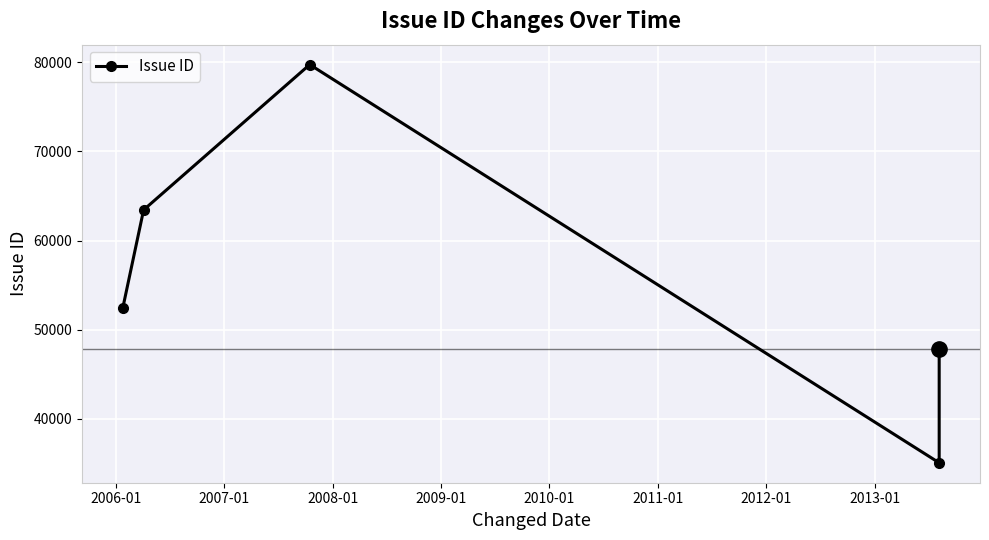

How many data points does each series have?

5